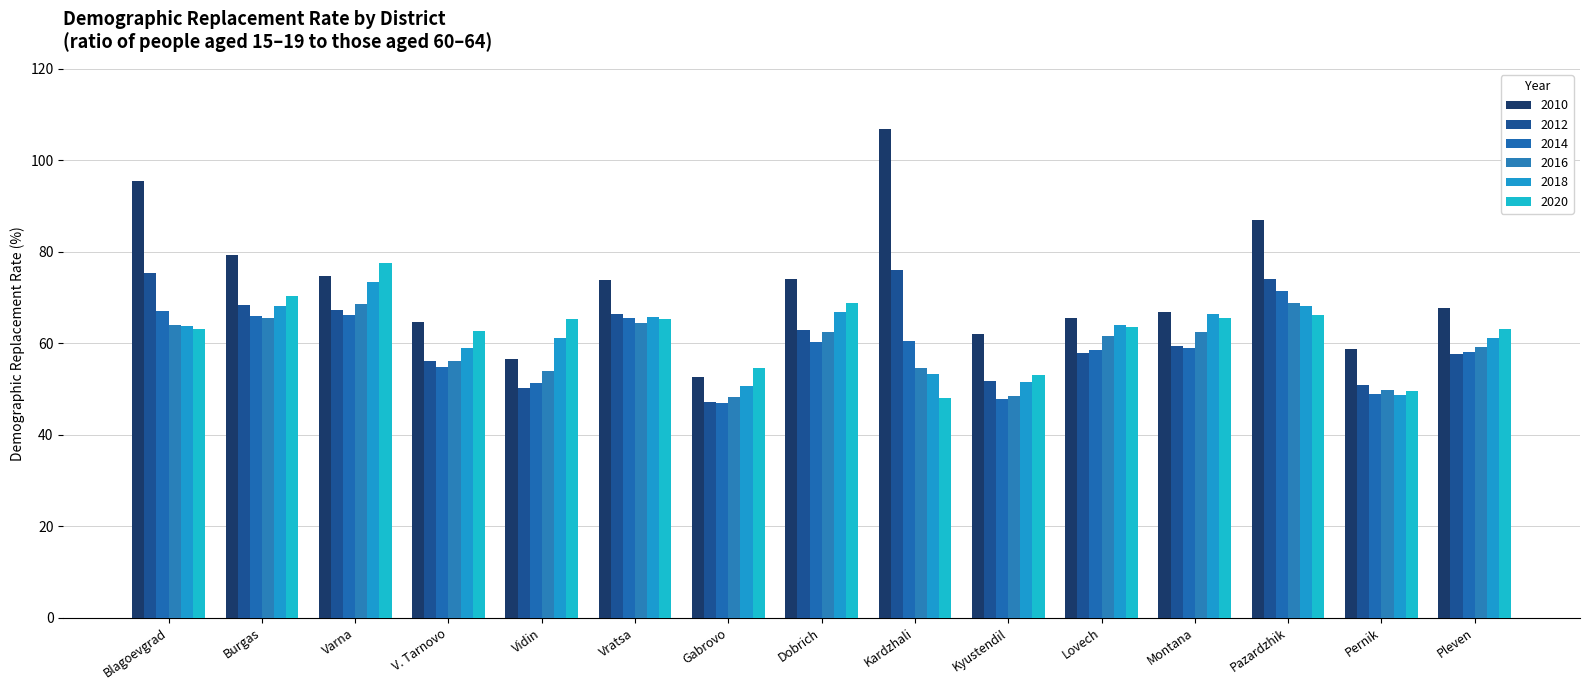

Between Pernik and Kardzhali, which is larger?

Kardzhali